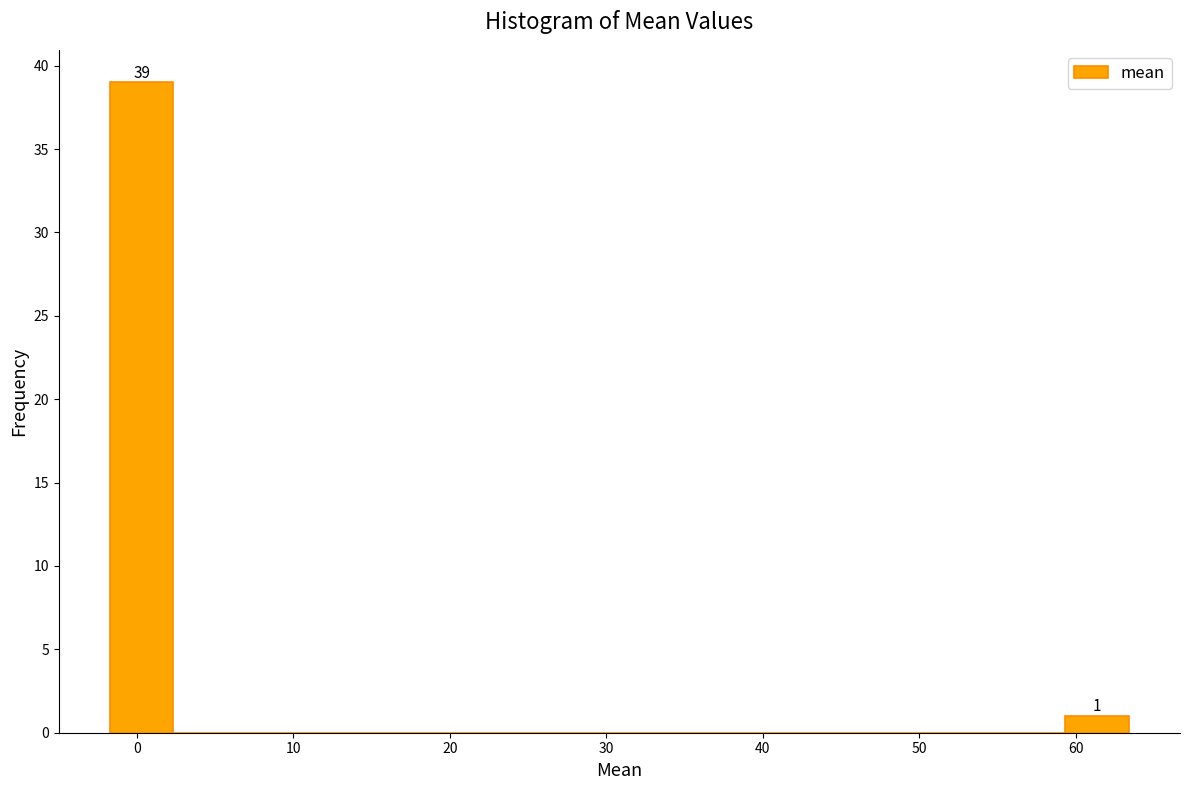

Over which range of the x-axis is the bar tallest?

-2 to 2